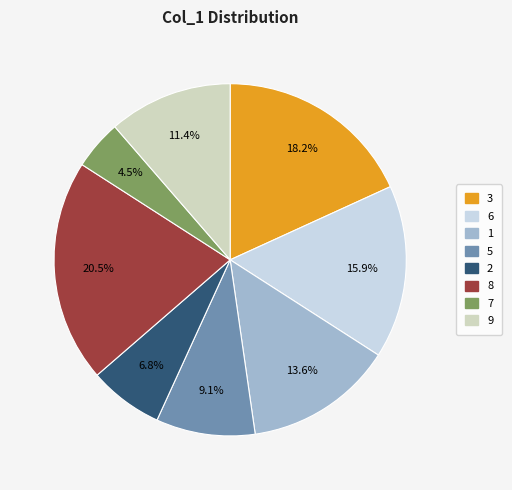

Is 2 the majority of the pie?

No